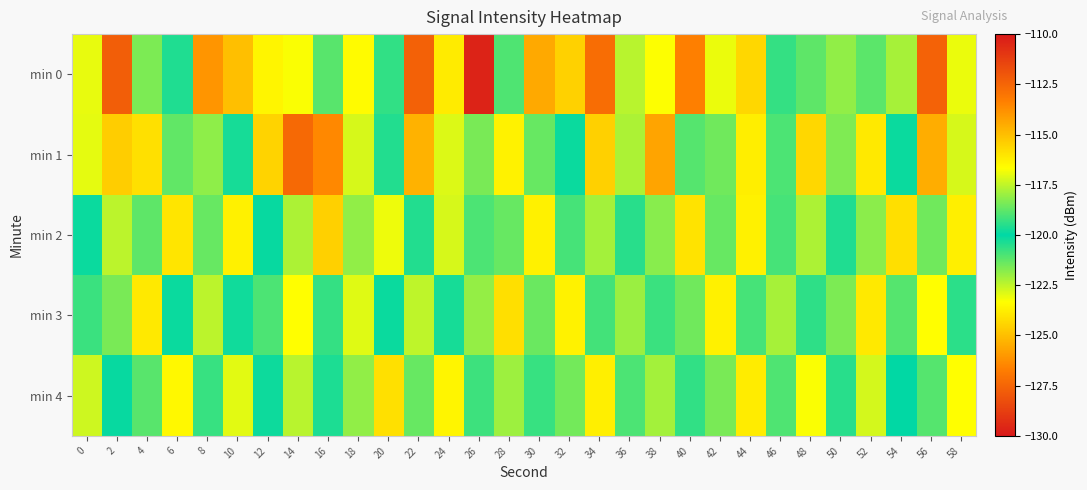

What is the total value across all series at 16?

-610.2